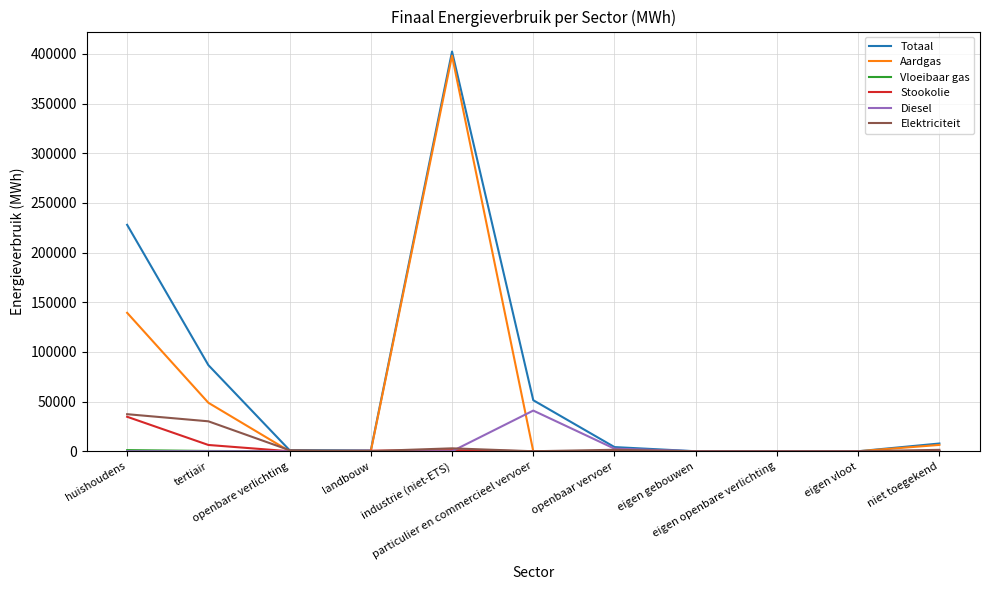

What is the maximum value shown in the chart?

402299.7